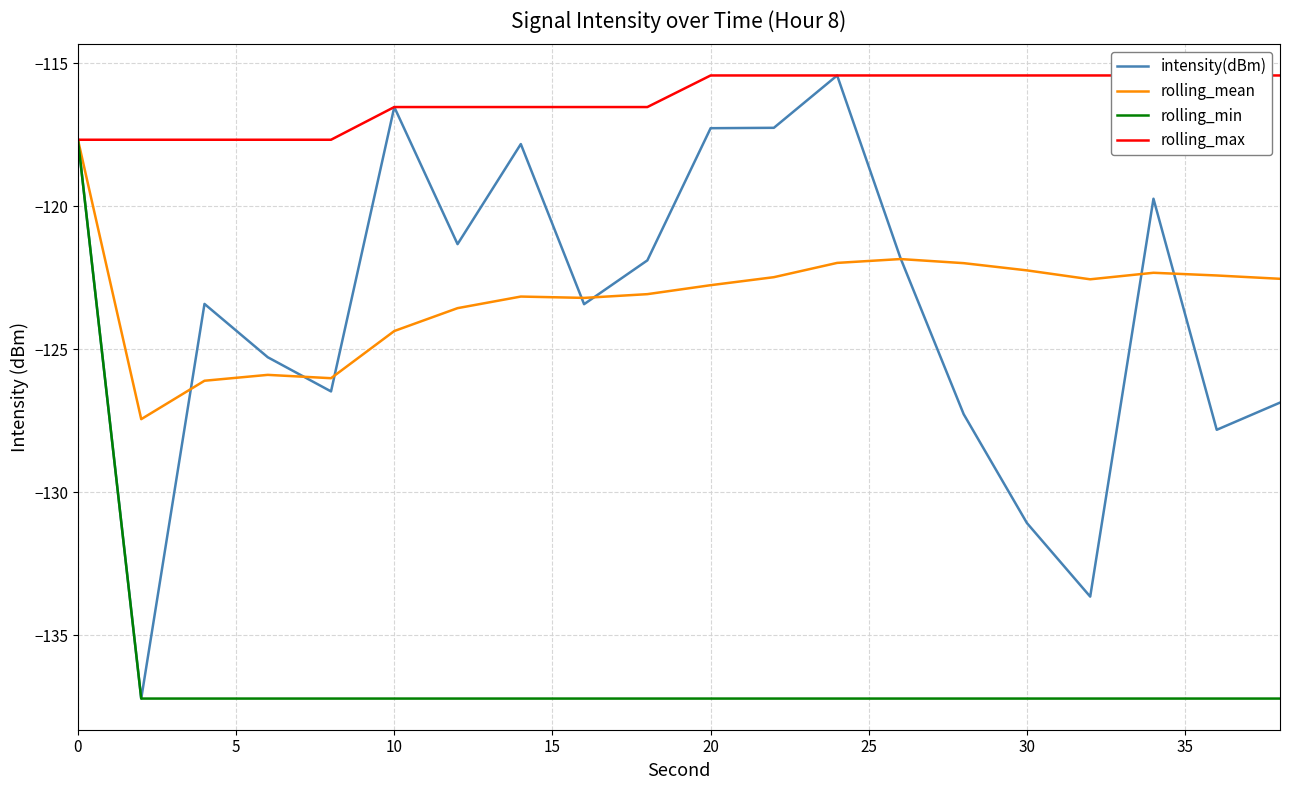

How many data points does each series have?

20